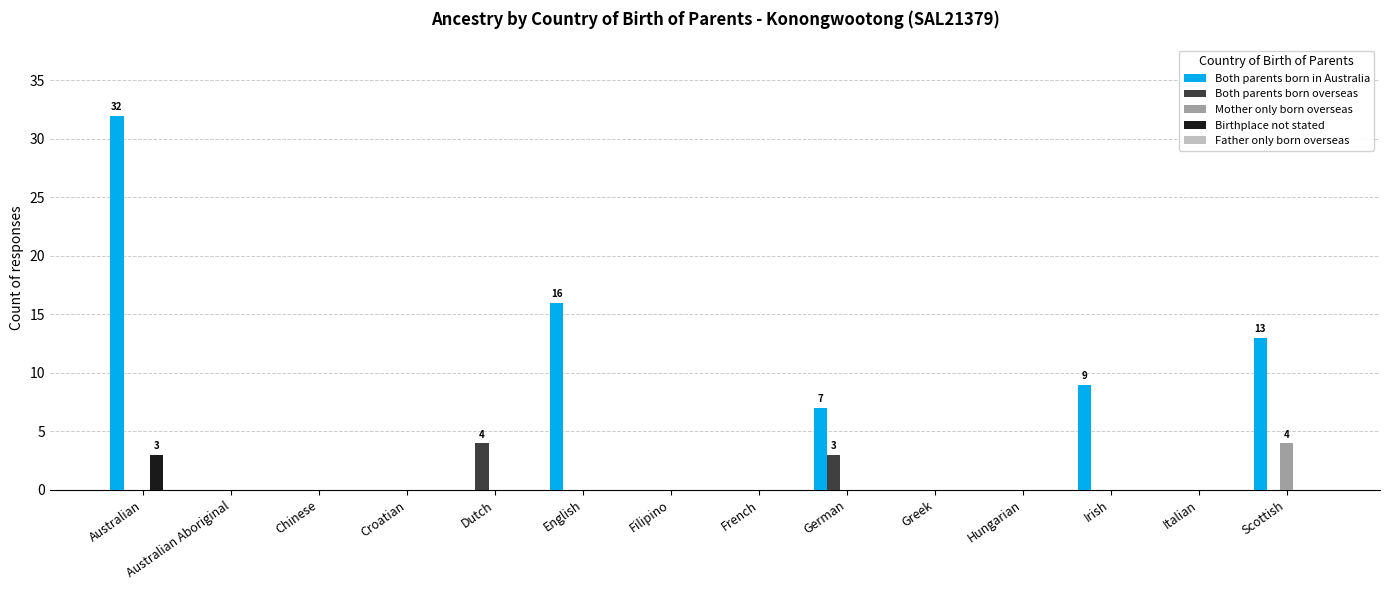

How many data points does each series have?

14